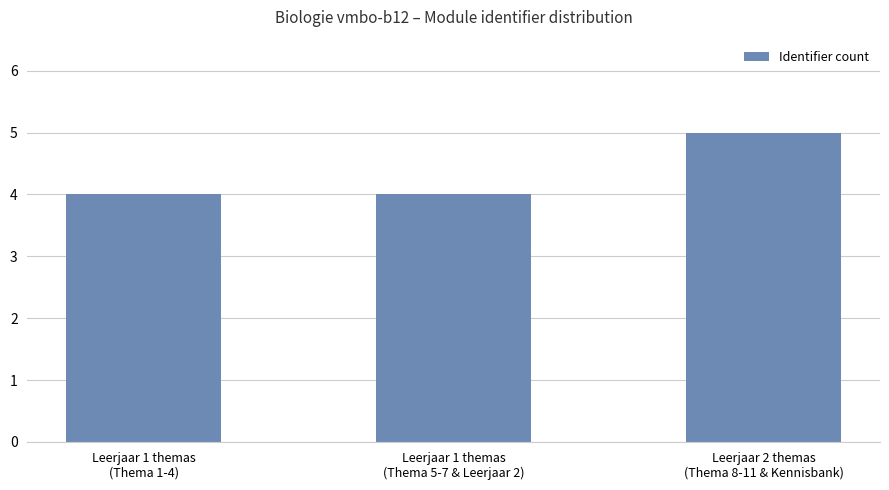

Count the values in the range 4 to 5.

3